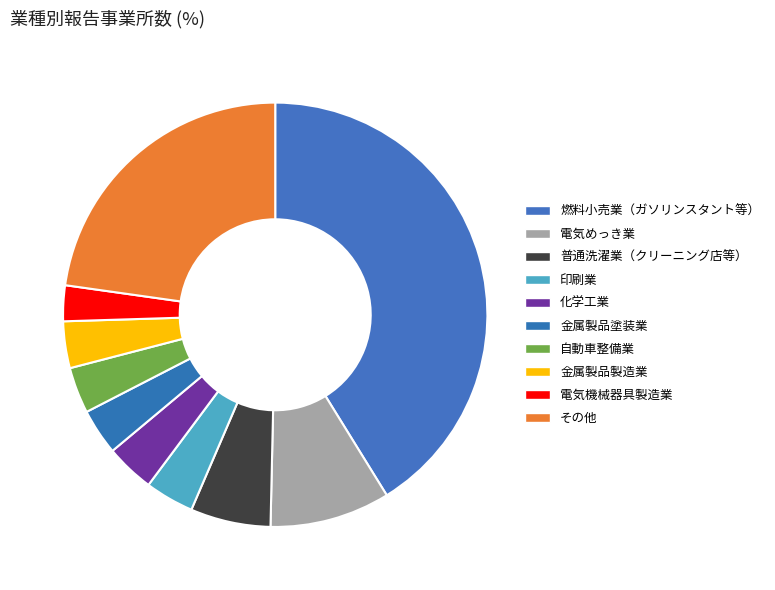

What percentage is the 自動車整備業 slice, to the nearest percent?

4%